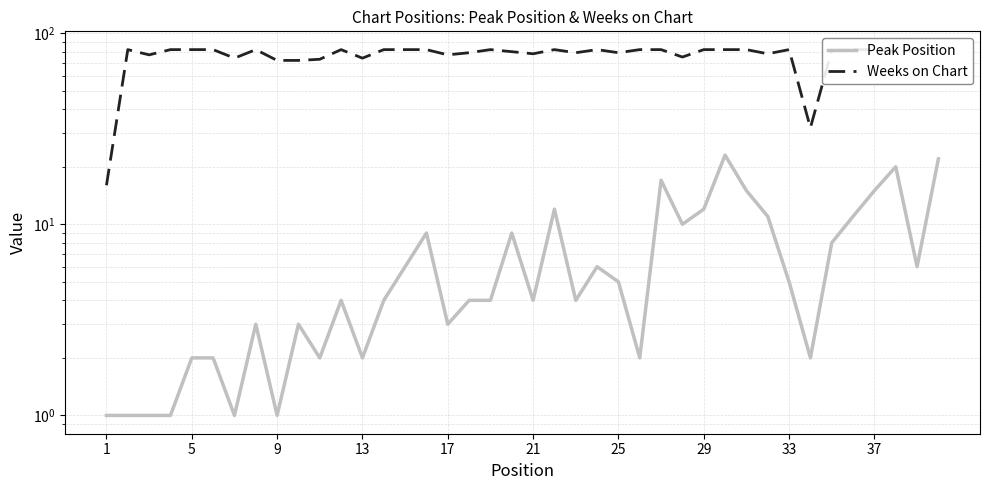

What is the greatest value displayed?

82